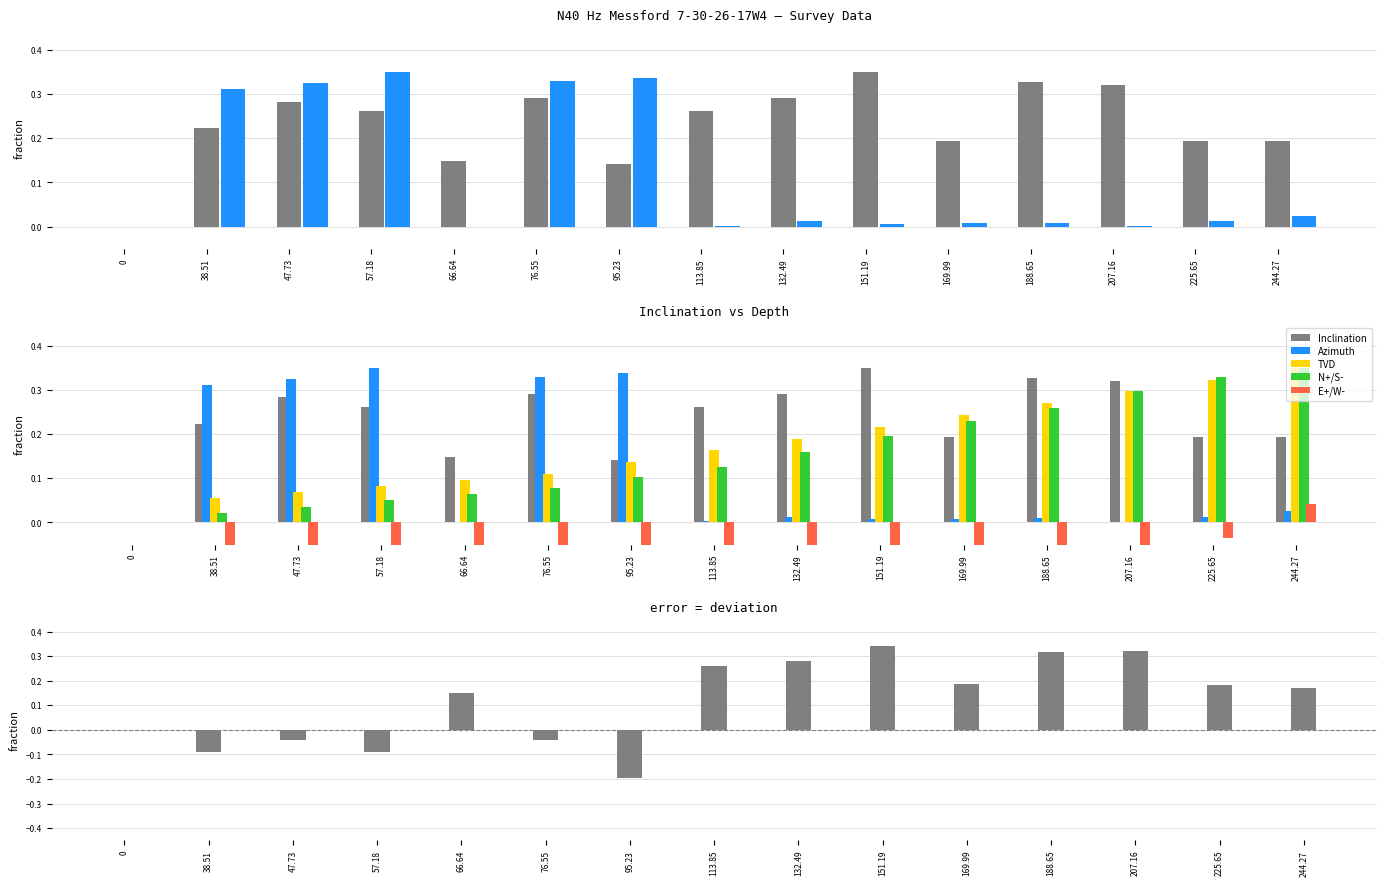

Which category has the lowest value in the E+/W- series?

113.85